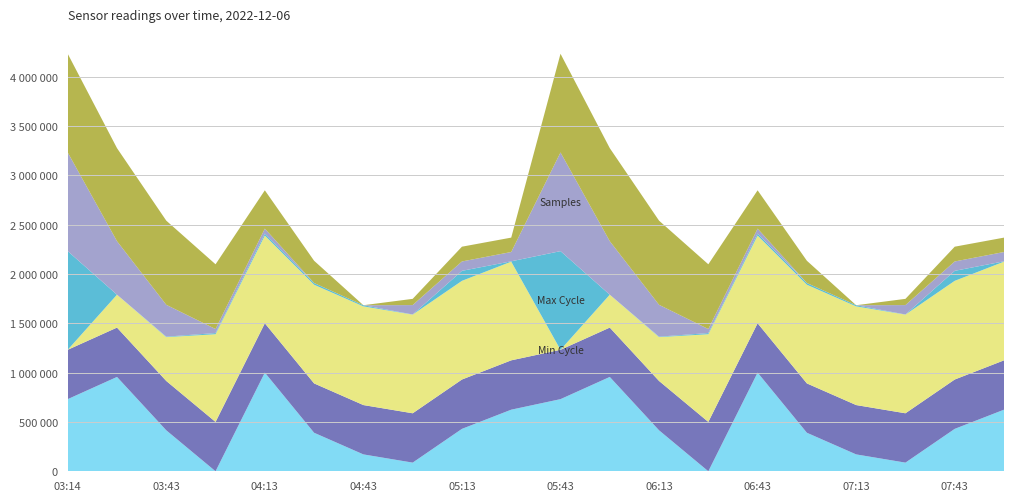

Does the chart have visible grid lines?

Yes